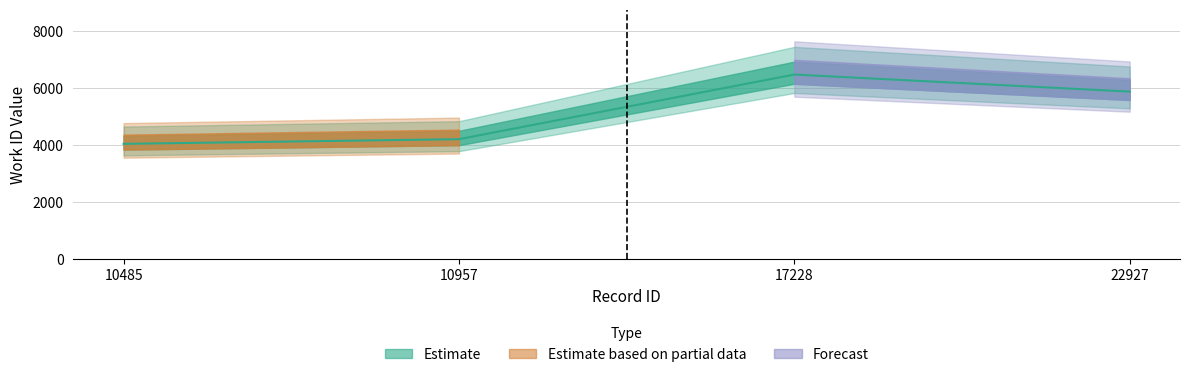

Reading left to right, extract all data points from this chart.

10485=4047	10957=4211	17228=6479	22927=5880